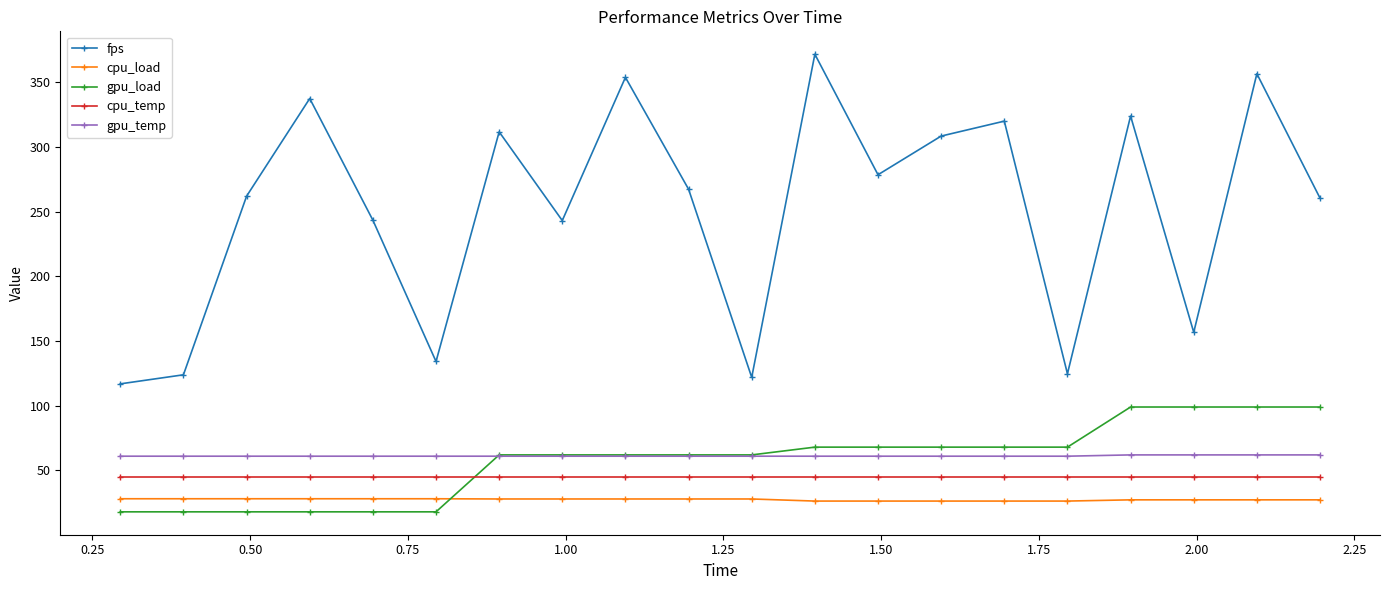

True or false: cpu_temp and cpu_load cross at least once.

False